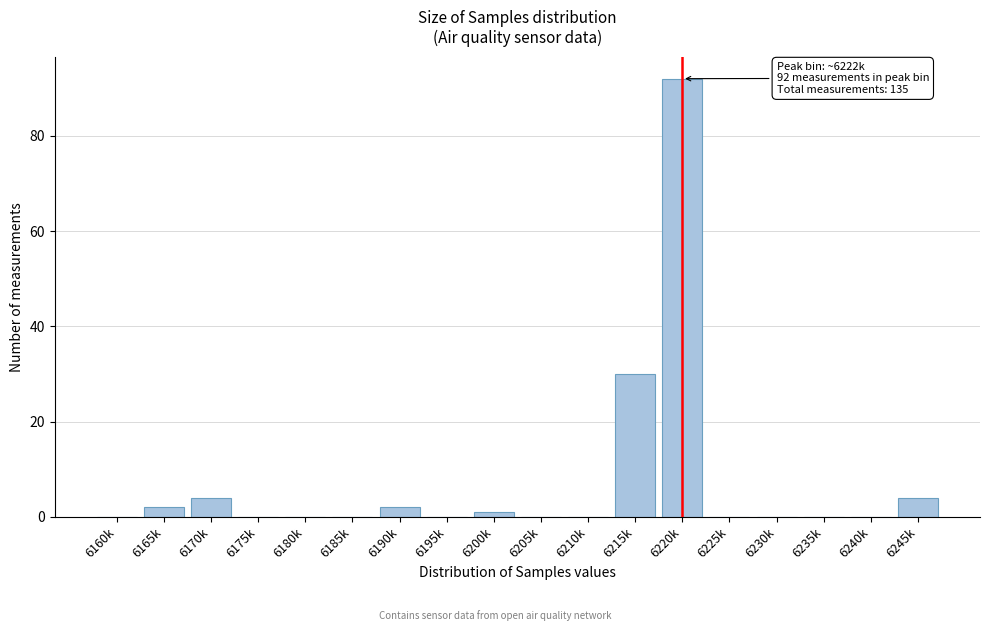

Reading left to right, extract all data points from this chart.

6160k=0	6165k=2	6170k=4	6175k=0	6180k=0	6185k=0	6190k=2	6195k=0	6200k=1	6205k=0	6210k=0	6215k=30	6220k=92	6225k=0	6230k=0	6235k=0	6240k=0	6245k=4